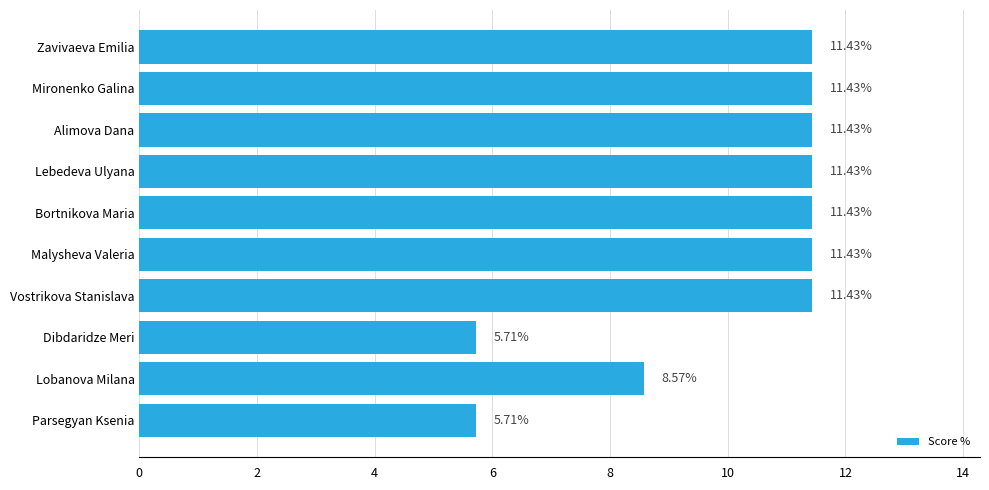

What is the label of the 9th bar from the bottom?

Mironenko Galina